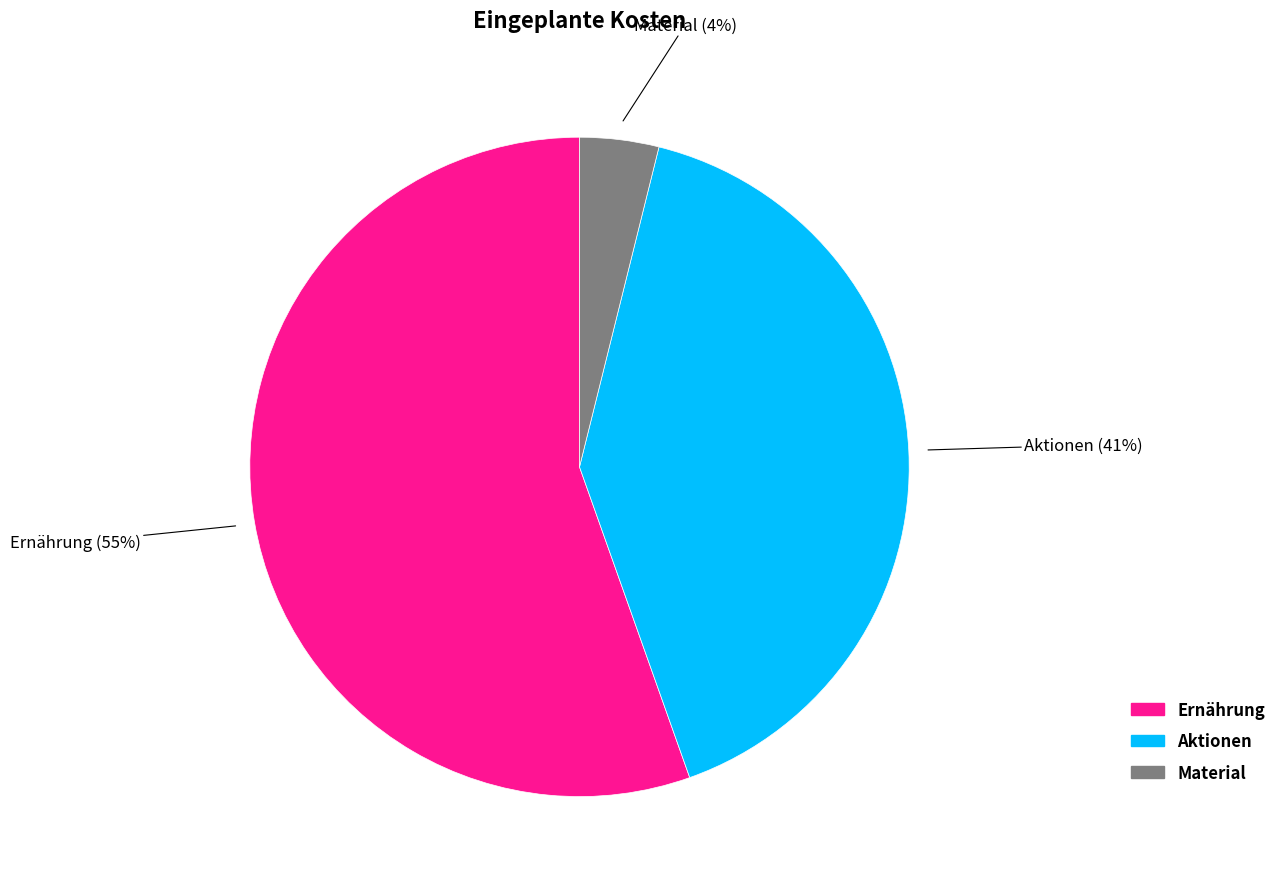

Count the number of slices in the pie.

3